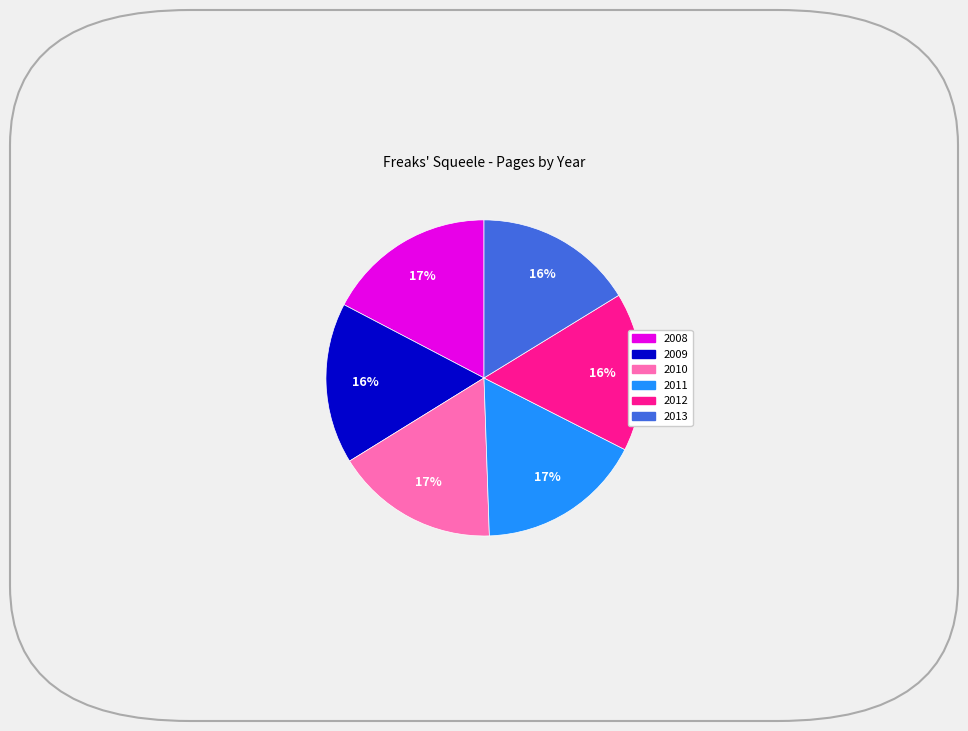

To the nearest percent, what is the difference between the largest and smallest slice percentages?

1%